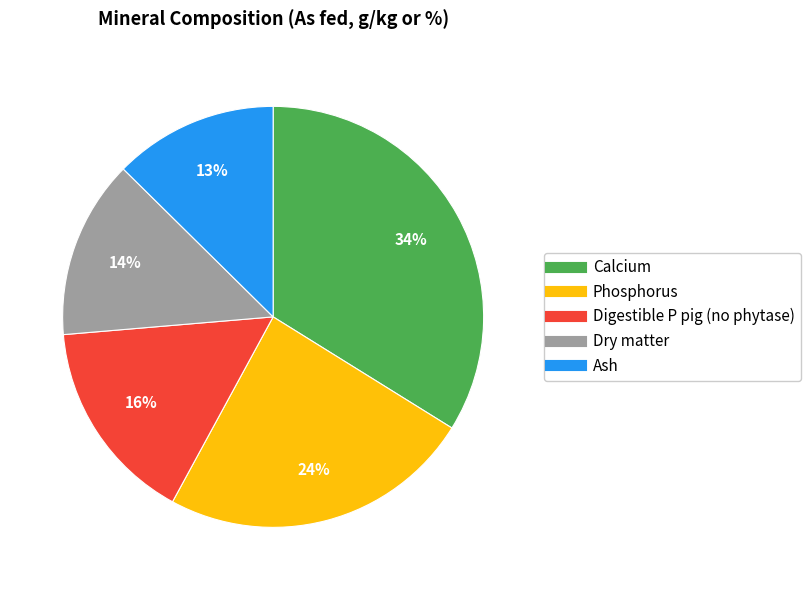

Combined, do Calcium and Ash account for over 50%?

No